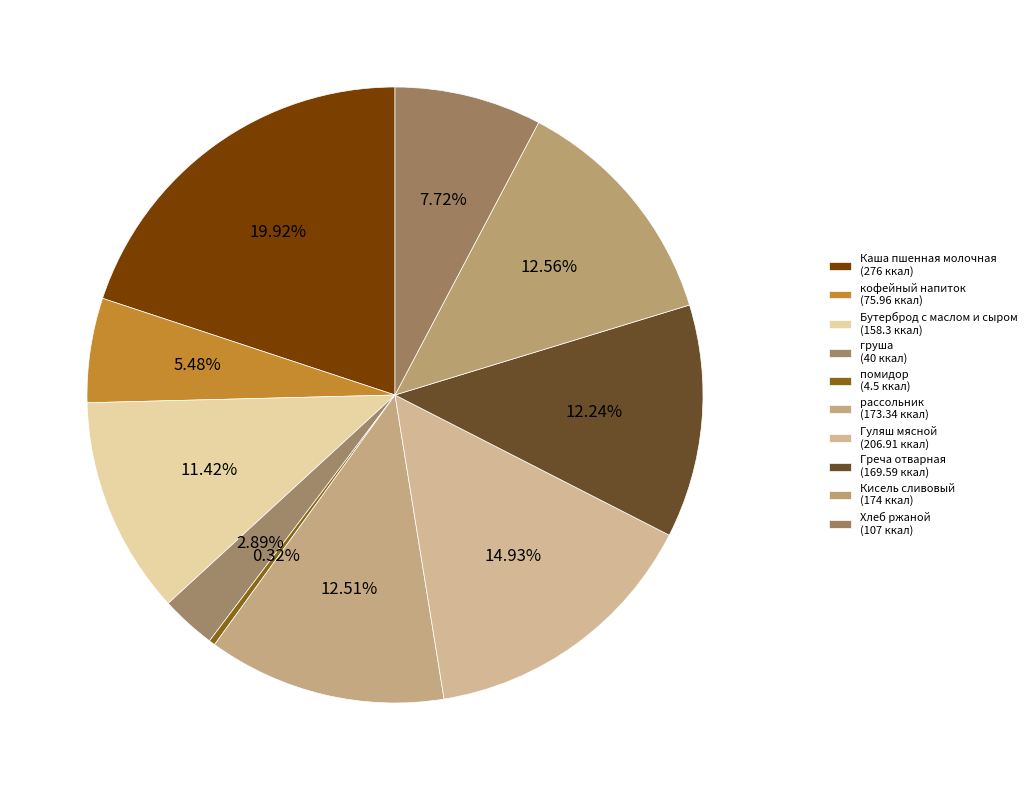

Which has a higher value, помидор or Каша пшенная молочная?

Каша пшенная молочная